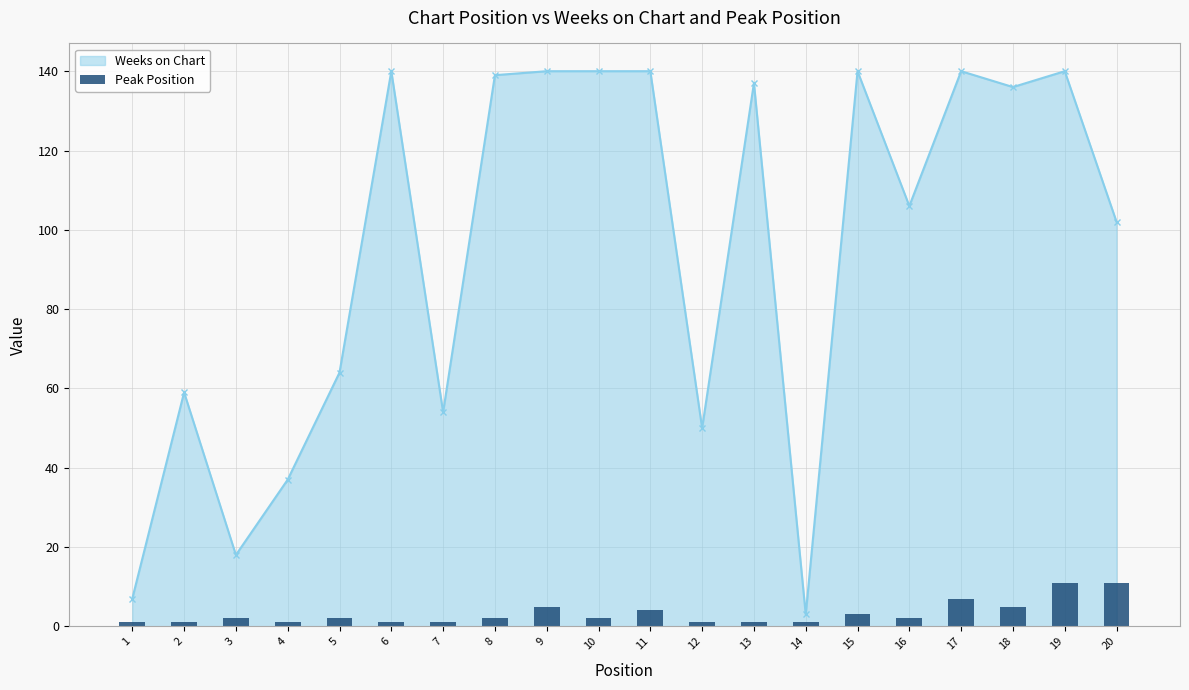

What is the value of the 16th bar from the left?

2